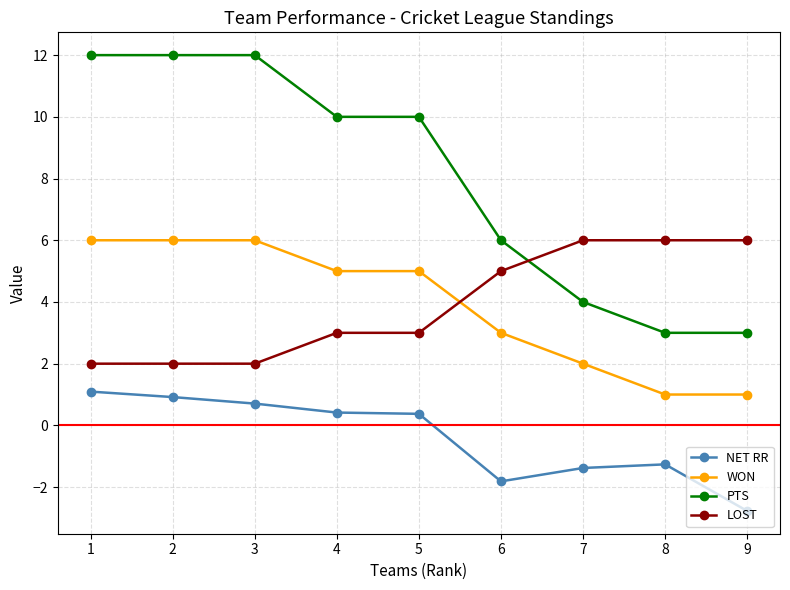

The value of LOST at 8 is 6.0. True or false?

True